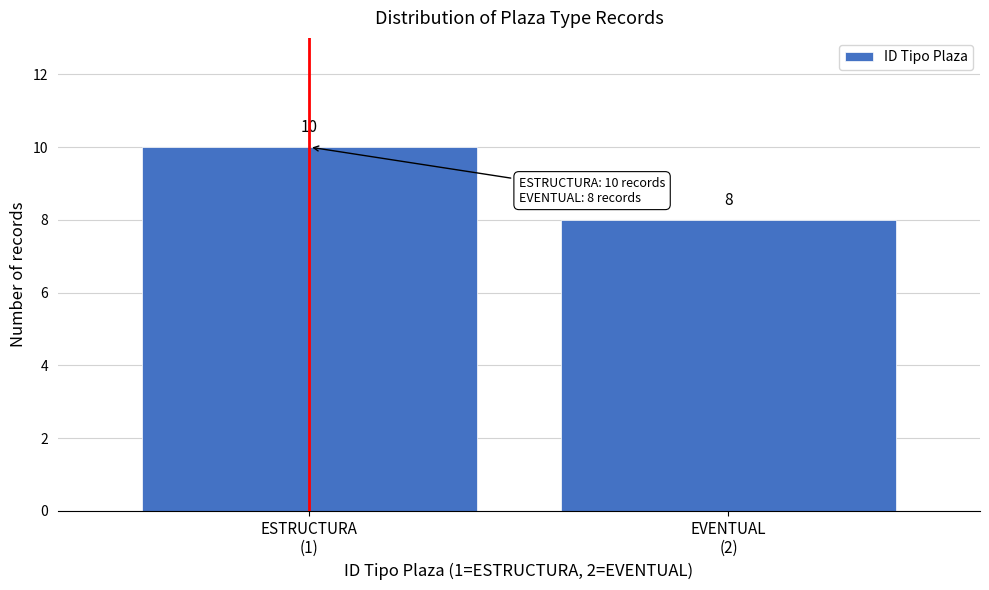

Reading left to right, what are all the values shown in this chart?

10	8